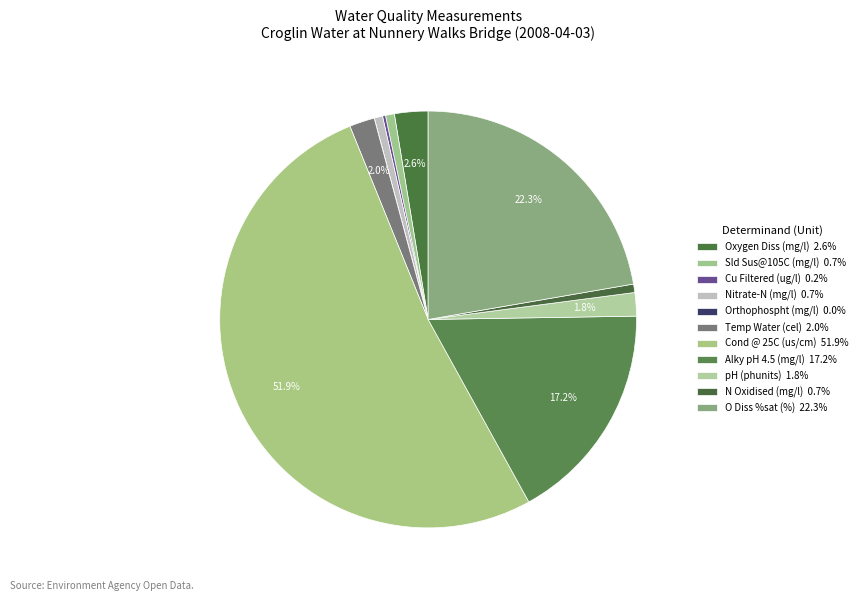

What is the total percentage of Nitrate-N and Cond @ 25C?

52.6%